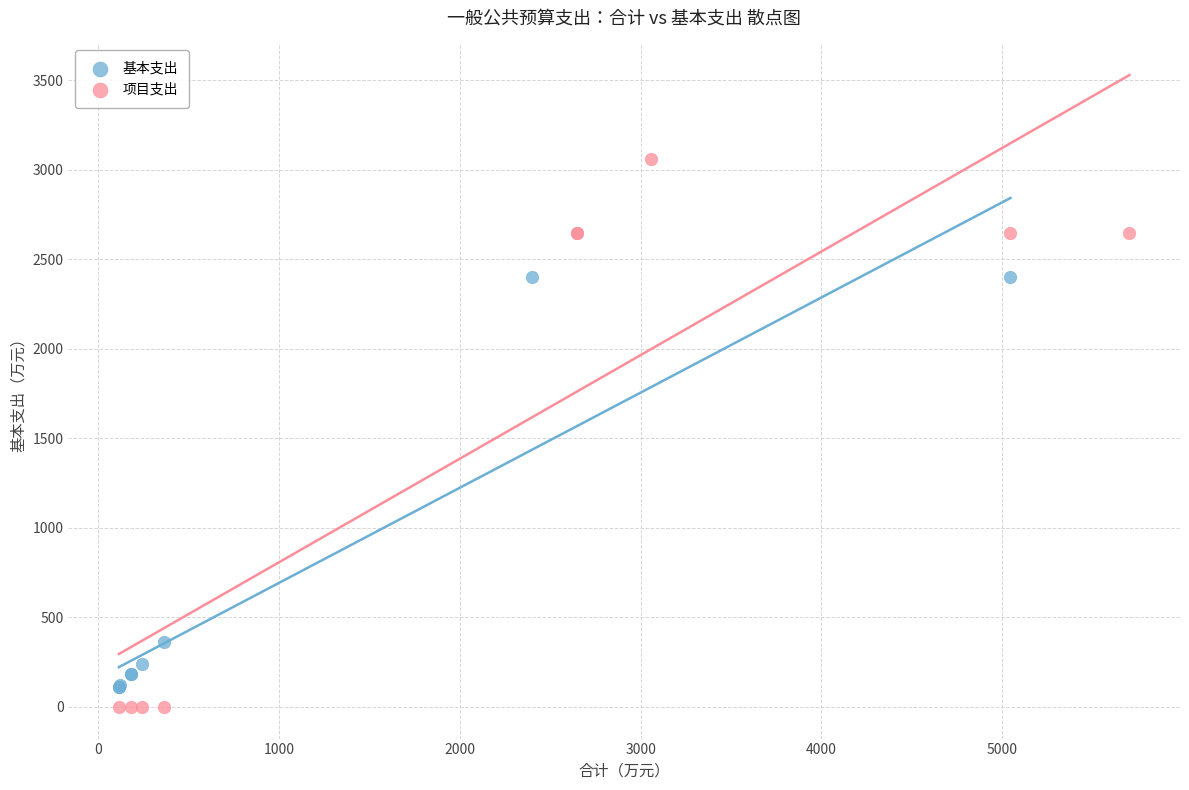

Which series has the widest spread of Y values?

项目支出